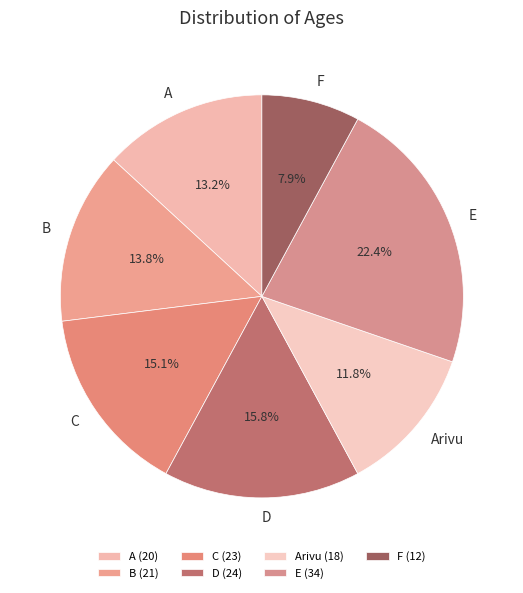

The F slice represents 22% of the pie. True or false?

False